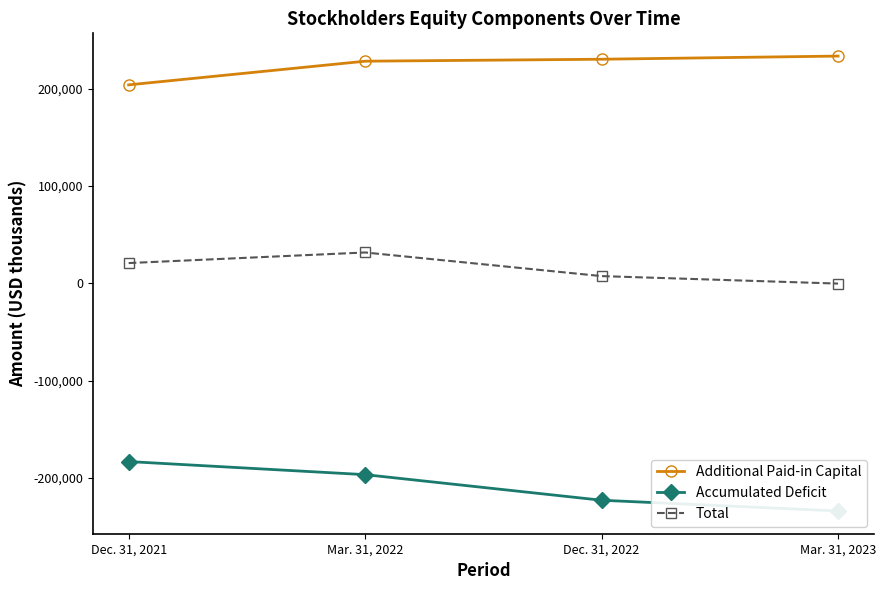

Rank the series by their average value, from lowest to highest.

Accumulated Deficit, Total, Additional Paid-in Capital